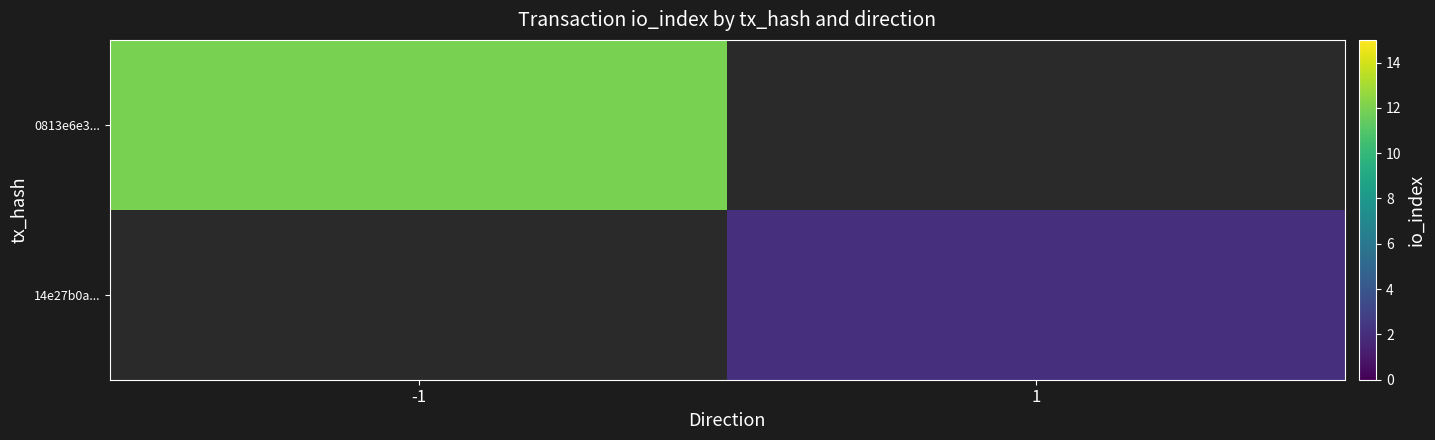

List the labels in order of 0813e6e3... value, largest first.

-1, 1